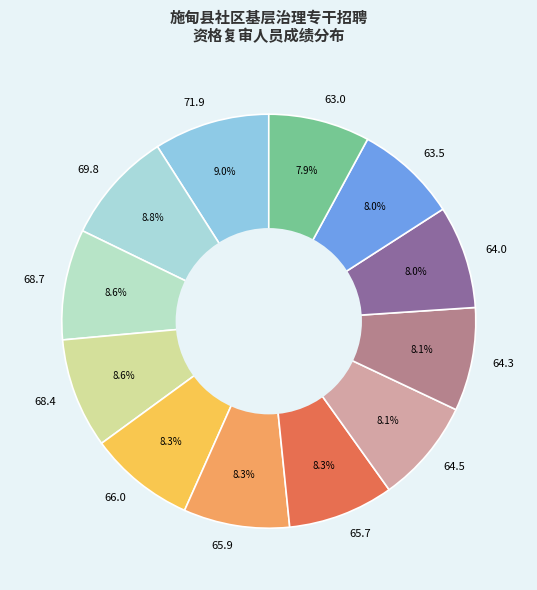

Approximately how many times larger is the value at 71.9 compared to 69.8?

1.0